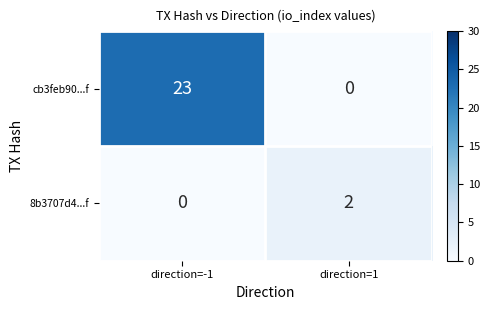

Reading left to right, transcribe all the data shown in this chart.

cb3feb90...f: direction=-1=23	direction=1=0
8b3707d4...f: direction=-1=0	direction=1=2